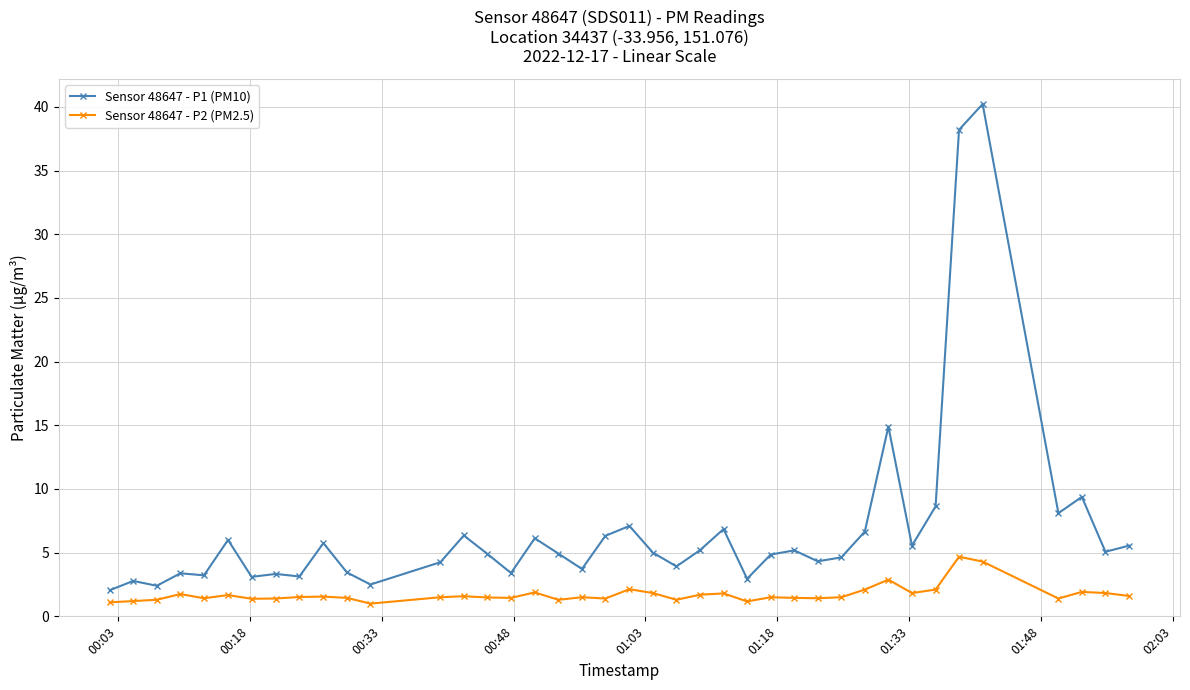

What is the value of the Sensor 48647 - P2 (PM2.5) point at the 2nd from the left?

1.2